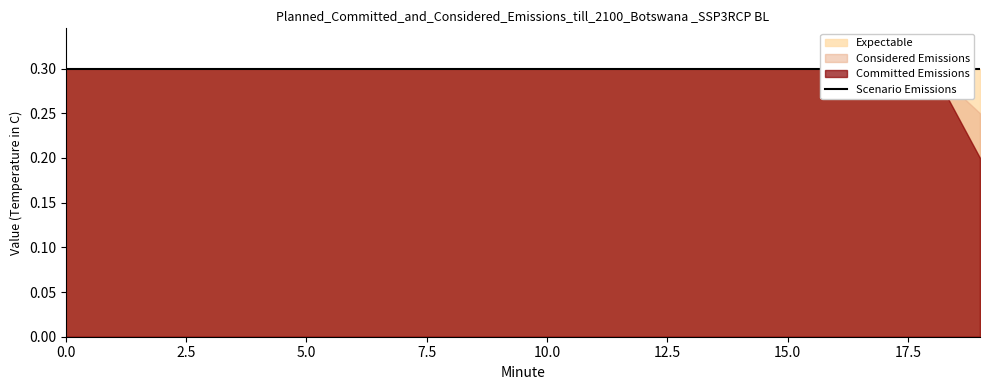

Does the chart display data point markers on the line(s)?

No